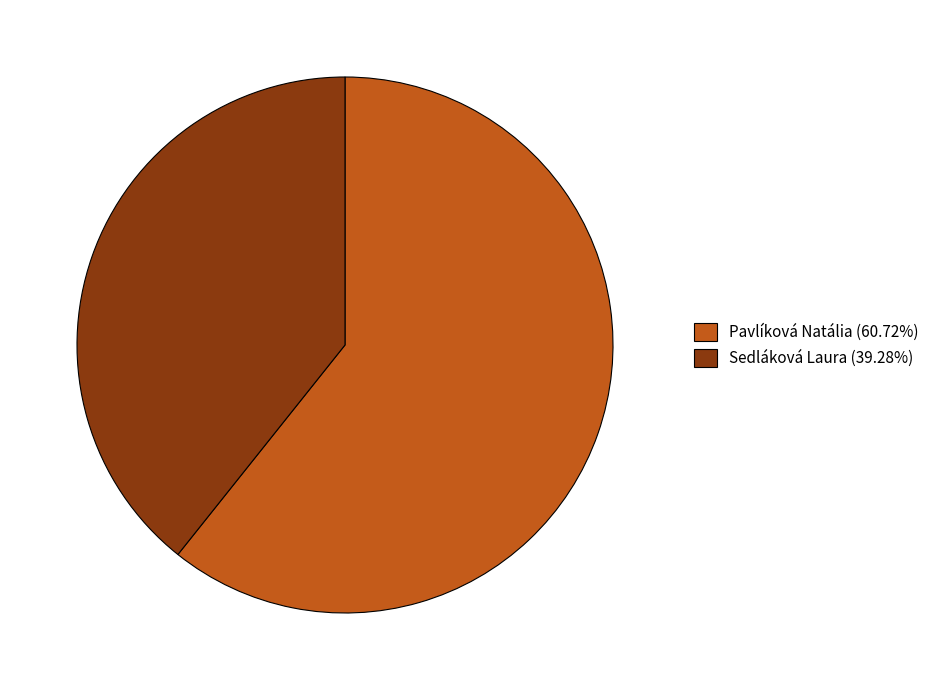

Do Sedláková Laura (39.28%) and Pavlíková Natália (60.72%) together represent more than half of the pie?

Yes